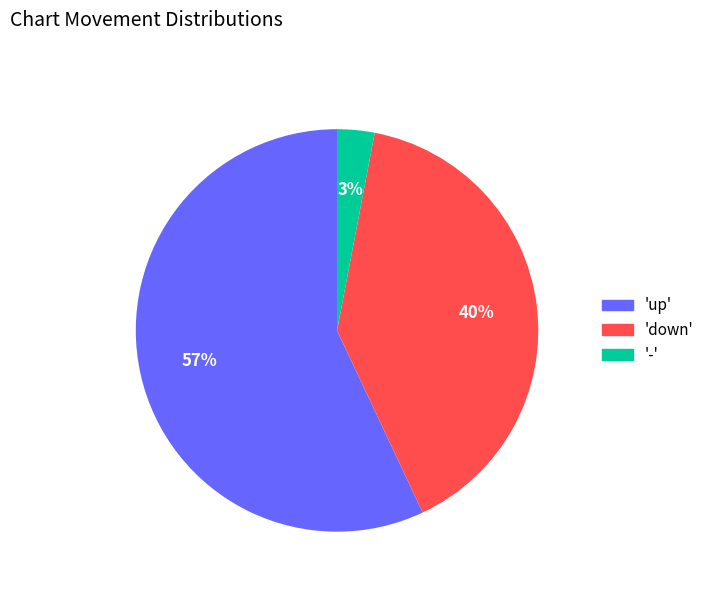

Does any single category account for the majority?

Yes